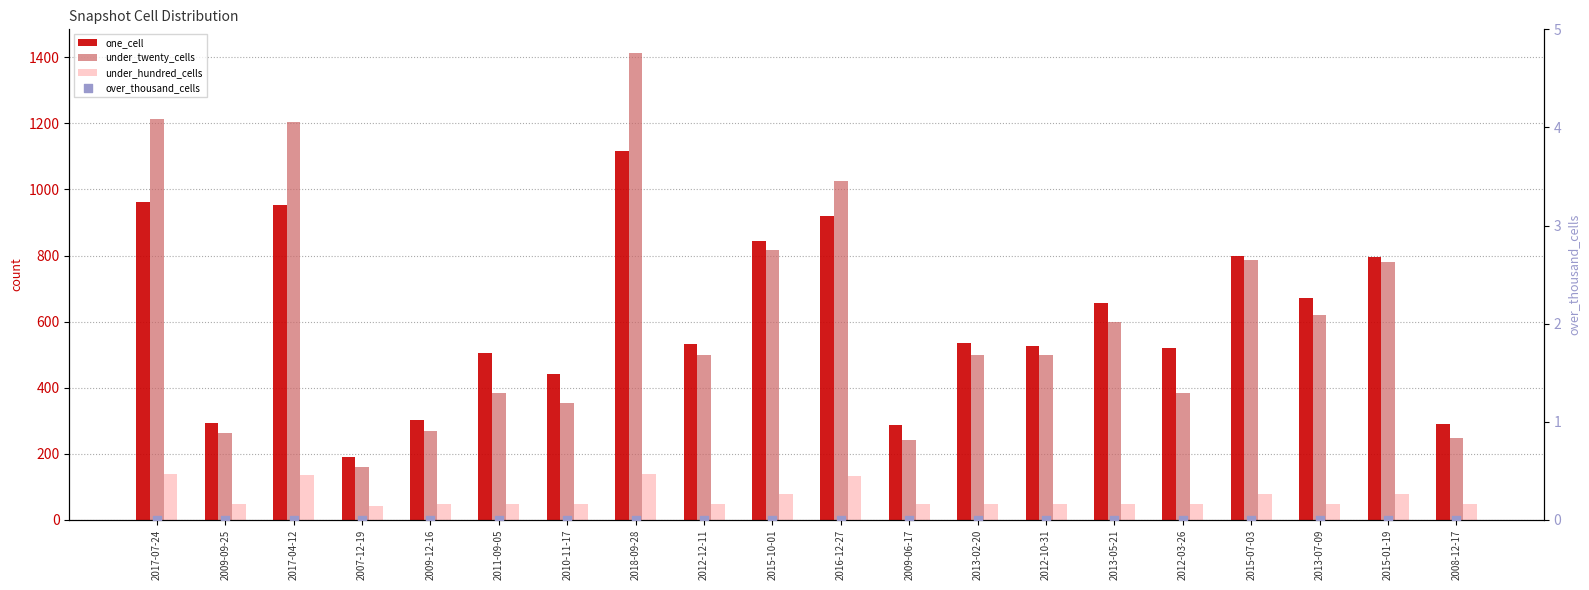

Which series reaches the maximum Y coordinate?

under_twenty_cells